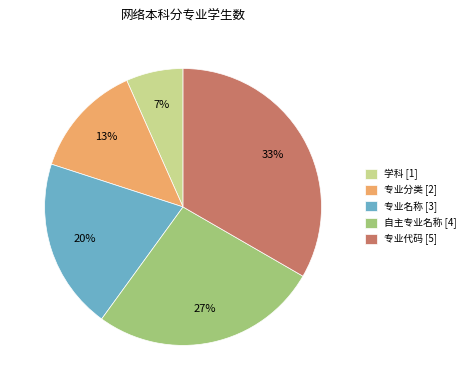

Count the number of slices in the pie.

5